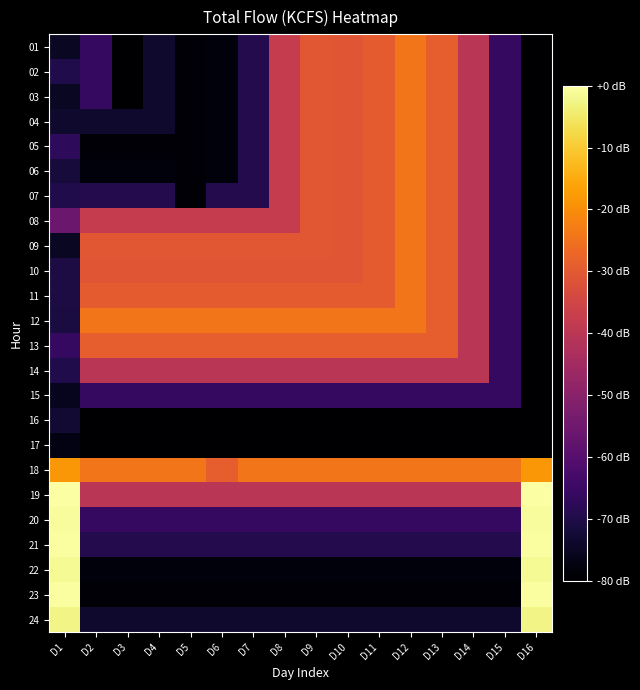

Reading left to right, list all the values displayed in this chart.

01: D1=170.1	D2=171.9	D3=169.0	D4=170.4	D5=169.2	D6=169.4	D7=171.3	D8=178.0	D9=179.6	D10=179.5	D11=179.8	D12=180.9	D13=179.9	D14=177.5	D15=171.9	D16=169.0
02: D1=171.2	D2=171.9	D3=169.0	D4=170.4	D5=169.2	D6=169.4	D7=171.3	D8=178.0	D9=179.6	D10=179.5	D11=179.8	D12=180.9	D13=179.9	D14=177.5	D15=171.9	D16=169.0
03: D1=170.1	D2=171.9	D3=169.0	D4=170.4	D5=169.2	D6=169.4	D7=171.3	D8=178.0	D9=179.6	D10=179.5	D11=179.8	D12=180.9	D13=179.9	D14=177.5	D15=171.9	D16=169.0
04: D1=170.4	D2=170.4	D3=170.4	D4=170.4	D5=169.2	D6=169.4	D7=171.3	D8=178.0	D9=179.6	D10=179.5	D11=179.8	D12=180.9	D13=179.9	D14=177.5	D15=171.9	D16=169.0
05: D1=171.7	D2=169.2	D3=169.2	D4=169.2	D5=169.2	D6=169.4	D7=171.3	D8=178.0	D9=179.6	D10=179.5	D11=179.8	D12=180.9	D13=179.9	D14=177.5	D15=171.9	D16=169.0
06: D1=170.8	D2=169.4	D3=169.4	D4=169.4	D5=169.2	D6=169.4	D7=171.3	D8=178.0	D9=179.6	D10=179.5	D11=179.8	D12=180.9	D13=179.9	D14=177.5	D15=171.9	D16=169.0
07: D1=171.2	D2=171.3	D3=171.3	D4=171.3	D5=169.2	D6=171.3	D7=171.3	D8=178.0	D9=179.6	D10=179.5	D11=179.8	D12=180.9	D13=179.9	D14=177.5	D15=171.9	D16=169.0
08: D1=174.2	D2=178.0	D3=178.0	D4=178.0	D5=178.0	D6=178.0	D7=178.0	D8=178.0	D9=179.6	D10=179.5	D11=179.8	D12=180.9	D13=179.9	D14=177.5	D15=171.9	D16=169.0
09: D1=170.1	D2=179.6	D3=179.6	D4=179.6	D5=179.6	D6=179.6	D7=179.6	D8=179.6	D9=179.6	D10=179.5	D11=179.8	D12=180.9	D13=179.9	D14=177.5	D15=171.9	D16=169.0
10: D1=171.0	D2=179.5	D3=179.5	D4=179.5	D5=179.5	D6=179.5	D7=179.5	D8=179.5	D9=179.5	D10=179.5	D11=179.8	D12=180.9	D13=179.9	D14=177.5	D15=171.9	D16=169.0
11: D1=171.0	D2=179.8	D3=179.8	D4=179.8	D5=179.8	D6=179.8	D7=179.8	D8=179.8	D9=179.8	D10=179.8	D11=179.8	D12=180.9	D13=179.9	D14=177.5	D15=171.9	D16=169.0
12: D1=170.9	D2=180.9	D3=180.9	D4=180.9	D5=180.9	D6=180.9	D7=180.9	D8=180.9	D9=180.9	D10=180.9	D11=180.9	D12=180.9	D13=179.9	D14=177.5	D15=171.9	D16=169.0
13: D1=171.9	D2=179.9	D3=179.9	D4=179.9	D5=179.9	D6=179.9	D7=179.9	D8=179.9	D9=179.9	D10=179.9	D11=179.9	D12=179.9	D13=179.9	D14=177.5	D15=171.9	D16=169.0
14: D1=171.2	D2=177.5	D3=177.5	D4=177.5	D5=177.5	D6=177.5	D7=177.5	D8=177.5	D9=177.5	D10=177.5	D11=177.5	D12=177.5	D13=177.5	D14=177.5	D15=171.9	D16=169.0
15: D1=169.9	D2=171.9	D3=171.9	D4=171.9	D5=171.9	D6=171.9	D7=171.9	D8=171.9	D9=171.9	D10=171.9	D11=171.9	D12=171.9	D13=171.9	D14=171.9	D15=171.9	D16=169.0
16: D1=170.5	D2=169.0	D3=169.0	D4=169.0	D5=169.0	D6=169.0	D7=169.0	D8=169.0	D9=169.0	D10=169.0	D11=169.0	D12=169.0	D13=169.0	D14=169.0	D15=169.0	D16=169.0
17: D1=169.6	D2=169.0	D3=169.0	D4=169.0	D5=169.0	D6=169.0	D7=169.0	D8=169.0	D9=169.0	D10=169.0	D11=169.0	D12=169.0	D13=169.0	D14=169.0	D15=169.0	D16=169.0
18: D1=182.2	D2=180.9	D3=180.9	D4=180.9	D5=180.9	D6=179.9	D7=180.9	D8=180.9	D9=180.9	D10=180.9	D11=180.9	D12=180.9	D13=180.9	D14=180.9	D15=180.9	D16=182.2
19: D1=186.1	D2=177.5	D3=177.5	D4=177.5	D5=177.5	D6=177.5	D7=177.5	D8=177.5	D9=177.5	D10=177.5	D11=177.5	D12=177.5	D13=177.5	D14=177.5	D15=177.5	D16=186.1
20: D1=185.9	D2=171.9	D3=171.9	D4=171.9	D5=171.9	D6=171.9	D7=171.9	D8=171.9	D9=171.9	D10=171.9	D11=171.9	D12=171.9	D13=171.9	D14=171.9	D15=171.9	D16=185.9
21: D1=186.0	D2=171.3	D3=171.3	D4=171.3	D5=171.3	D6=171.3	D7=171.3	D8=171.3	D9=171.3	D10=171.3	D11=171.3	D12=171.3	D13=171.3	D14=171.3	D15=171.3	D16=186.0
22: D1=185.8	D2=169.4	D3=169.4	D4=169.4	D5=169.4	D6=169.4	D7=169.4	D8=169.4	D9=169.4	D10=169.4	D11=169.4	D12=169.4	D13=169.4	D14=169.4	D15=169.4	D16=185.8
23: D1=186.0	D2=169.2	D3=169.2	D4=169.2	D5=169.2	D6=169.2	D7=169.2	D8=169.2	D9=169.2	D10=169.2	D11=169.2	D12=169.2	D13=169.2	D14=169.2	D15=169.2	D16=186.0
24: D1=185.5	D2=170.4	D3=170.4	D4=170.4	D5=170.4	D6=170.4	D7=170.4	D8=170.4	D9=170.4	D10=170.4	D11=170.4	D12=170.4	D13=170.4	D14=170.4	D15=170.4	D16=185.5